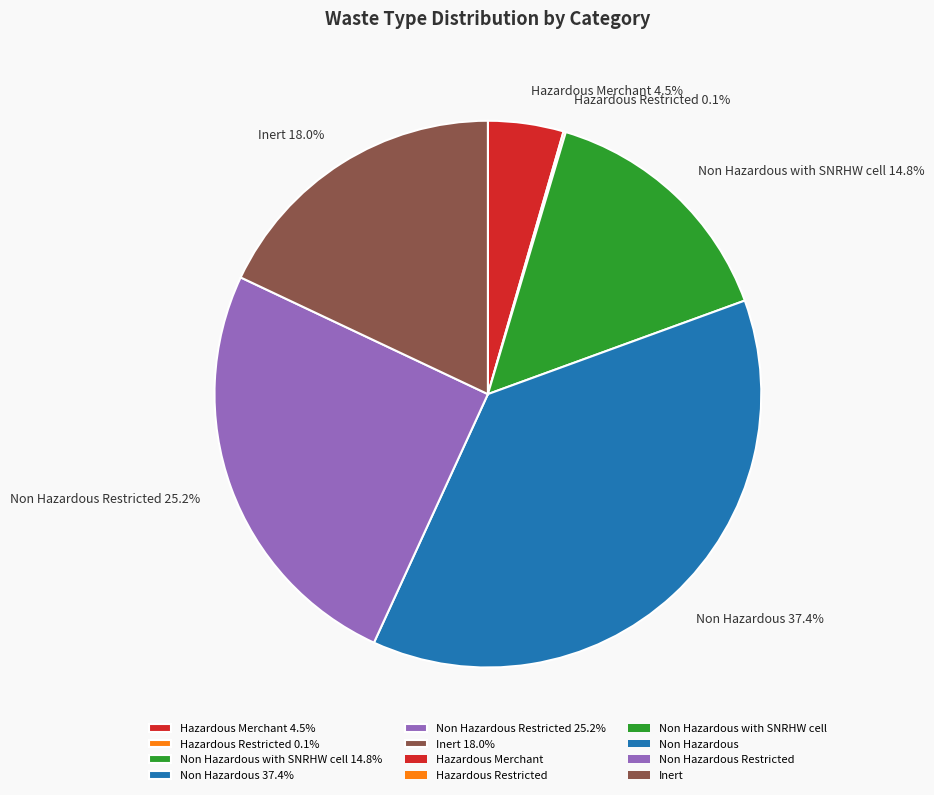

Combined, what portion of the pie is Non Hazardous with SNRHW cell 14.8% and Inert 18.0%?

32.8%